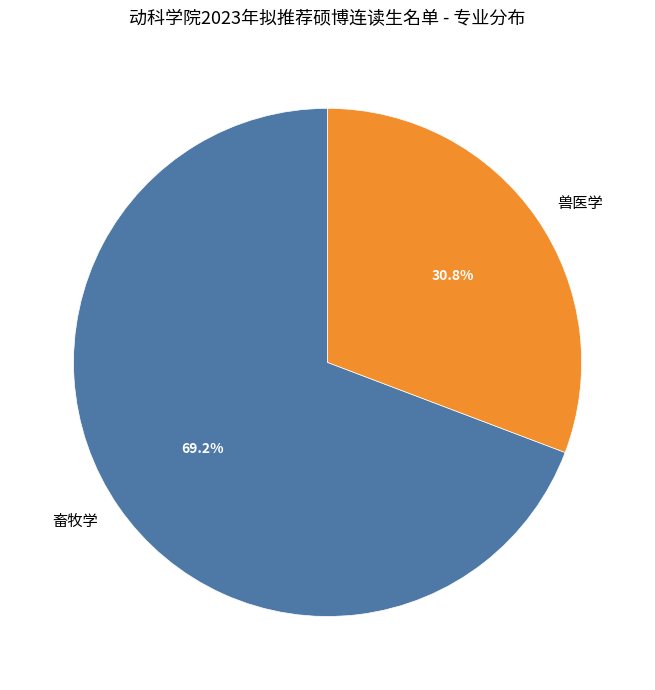

Which slice represents more than half of the pie?

畜牧学